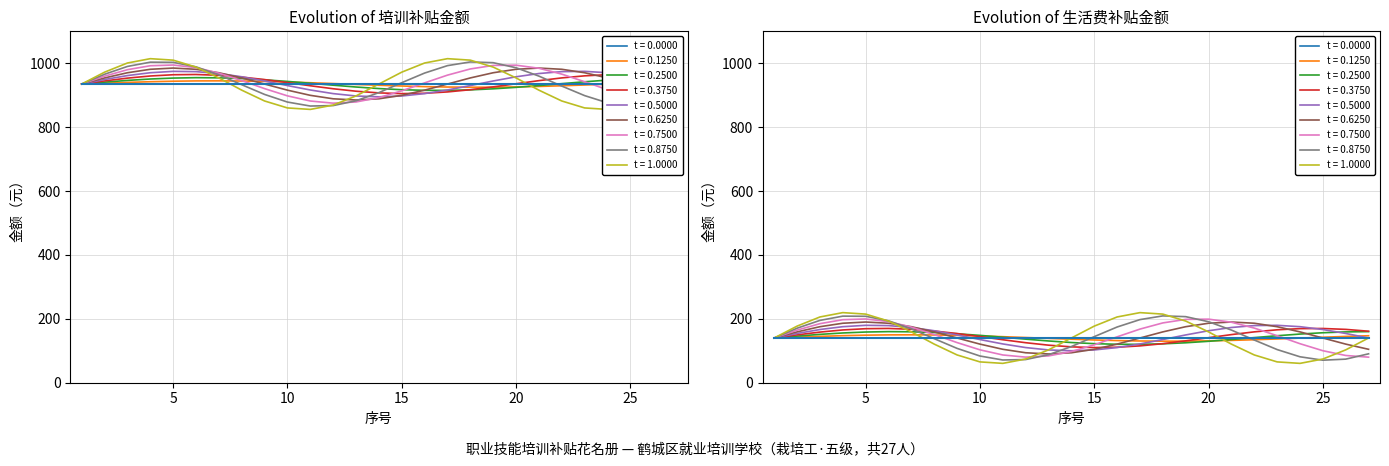

The value of 生活费补贴金额 at 25 is 43. True or false?

False